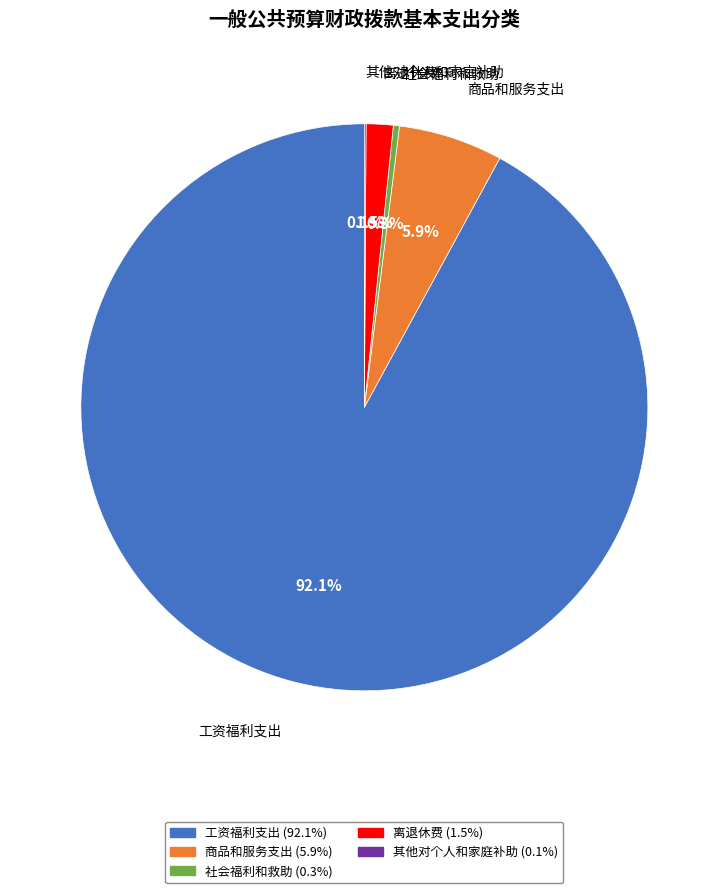

Combined, do 离退休费 and 工资福利支出 account for over 50%?

Yes